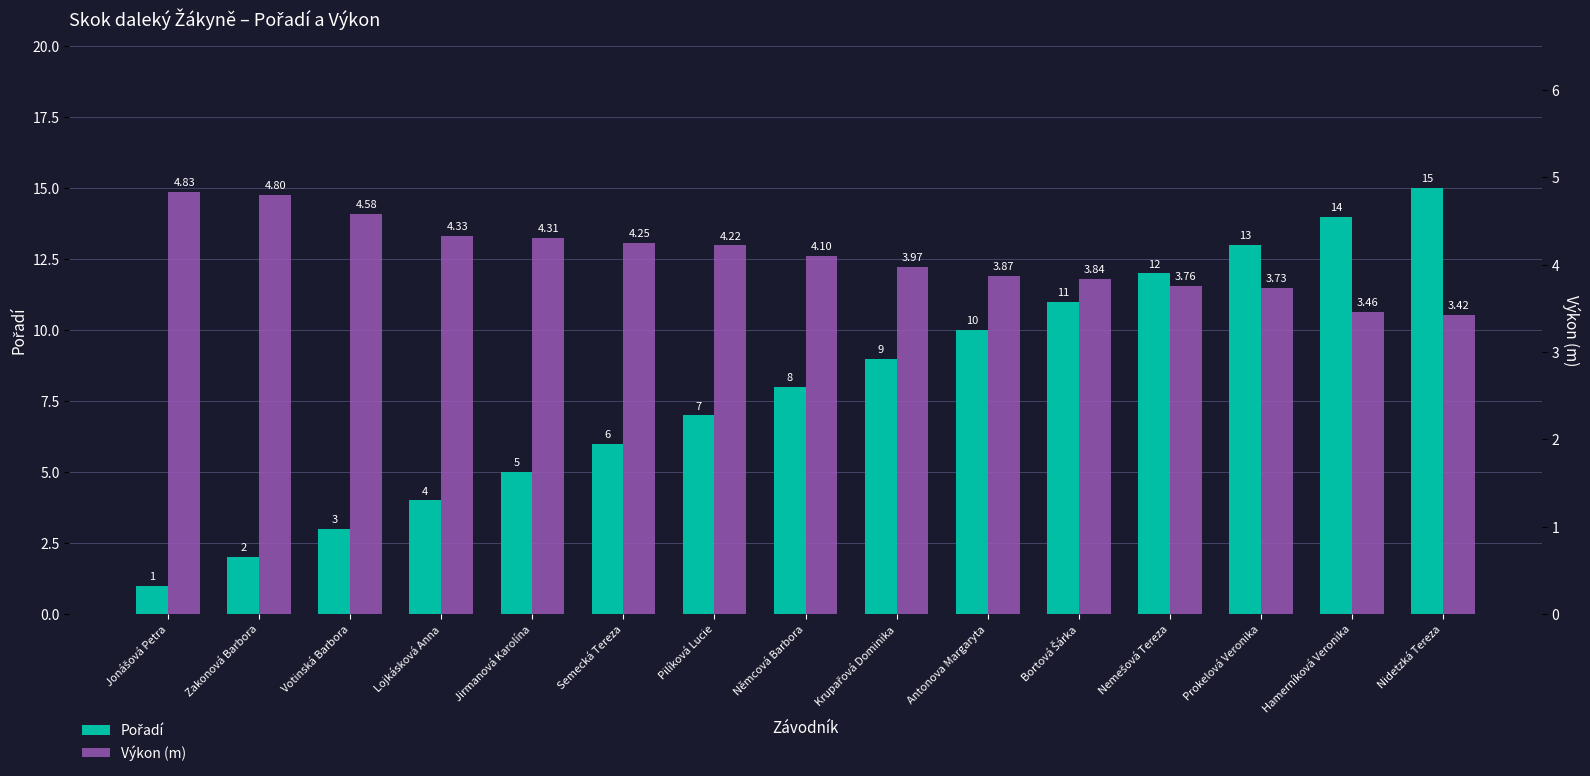

What are all the series names shown in the legend?

Pořadí, Výkon (m)